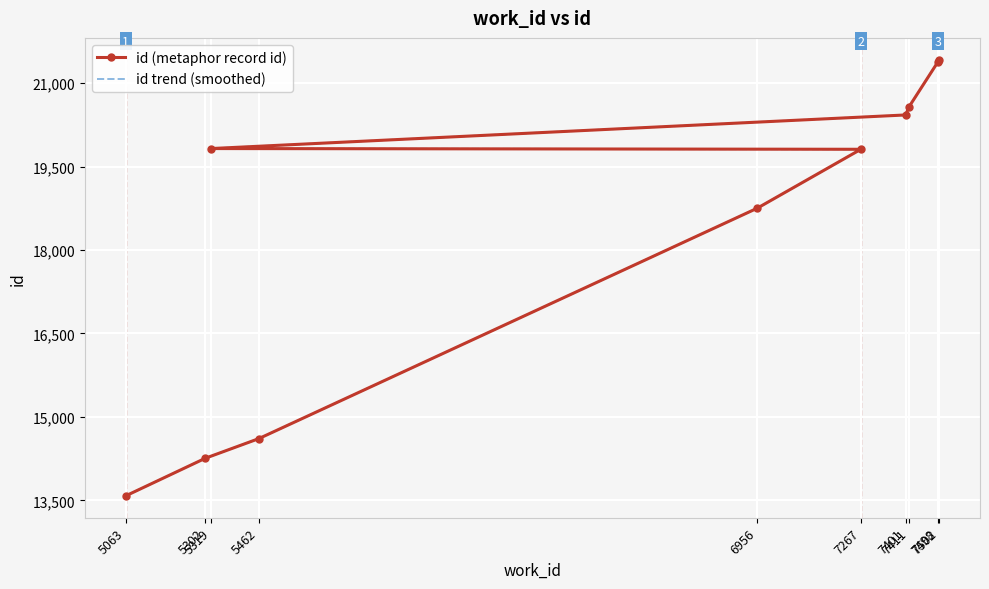

The value of id (metaphor record id) at 6956 is 18750. True or false?

True